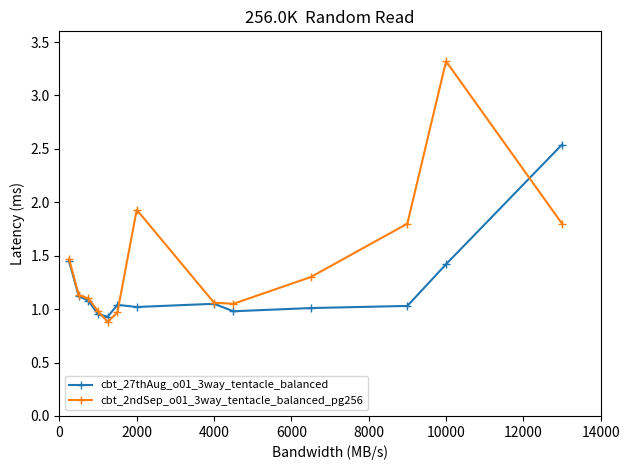

What are all the series names shown in the legend?

cbt_27thAug_o01_3way_tentacle_balanced, cbt_2ndSep_o01_3way_tentacle_balanced_pg256